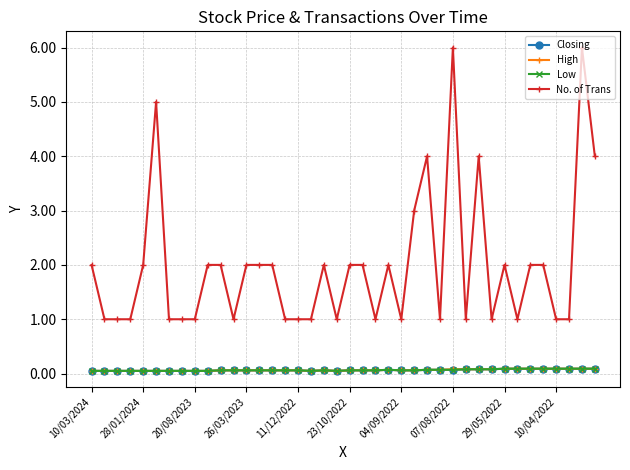

Count the No. of Trans values in the range 1 to 2.

33